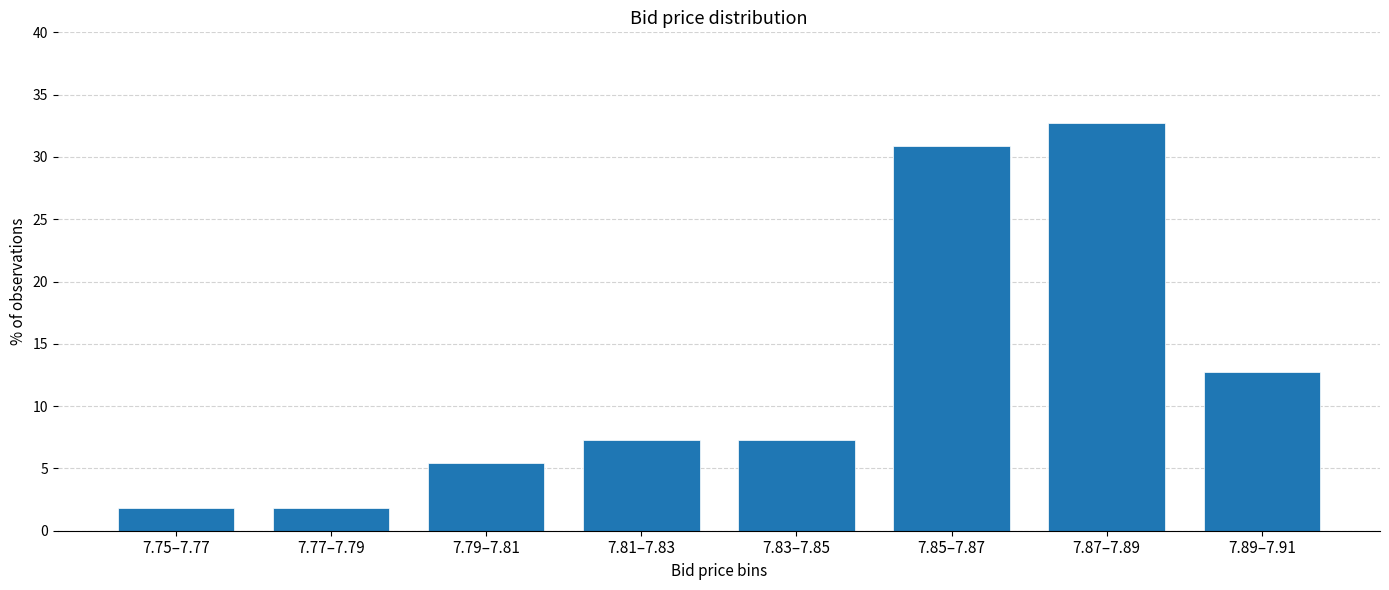

Reading left to right, extract all data points from this chart.

1.8	1.8	5.5	7.3	7.3	30.9	32.7	12.7